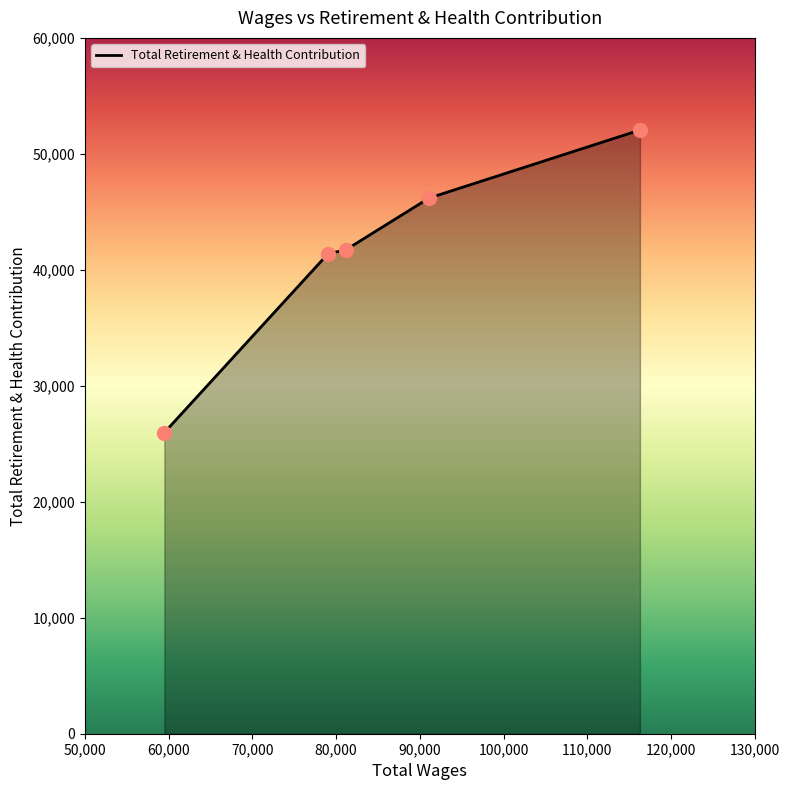

True or false: the data has more than 1 interior local peaks.

False